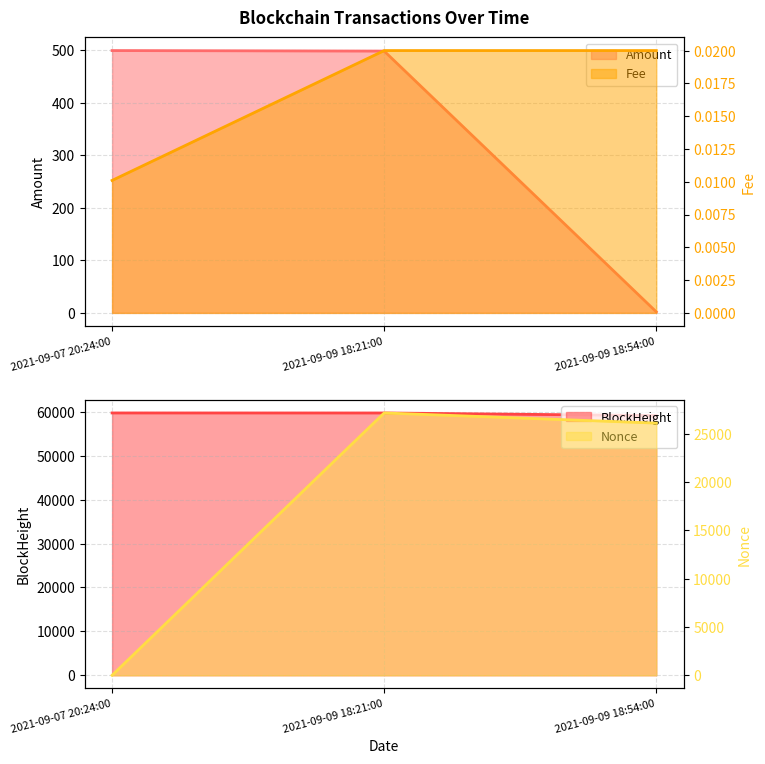

Is it true that BlockHeight equals 80718.3 at 2021-09-09 18:54:00?

False